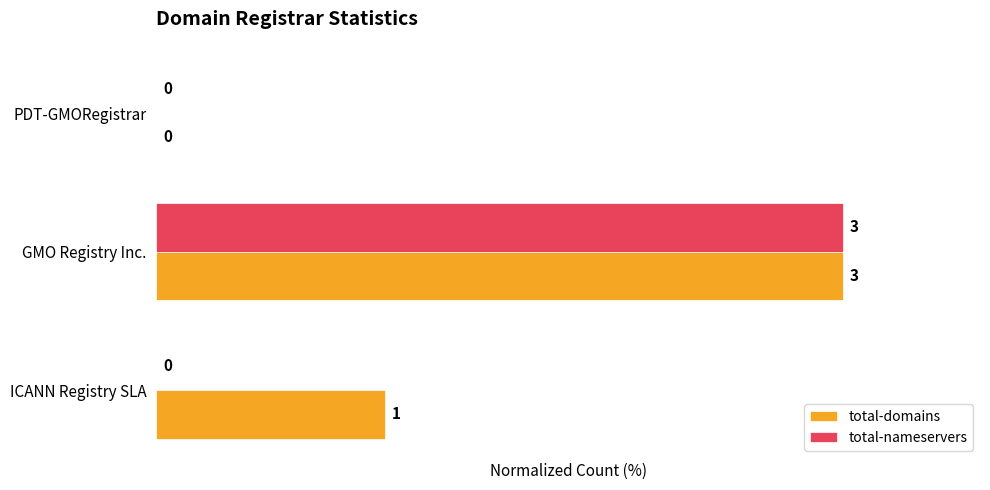

Which series changed the most between ICANN Registry SLA and GMO Registry Inc.?

total-nameservers